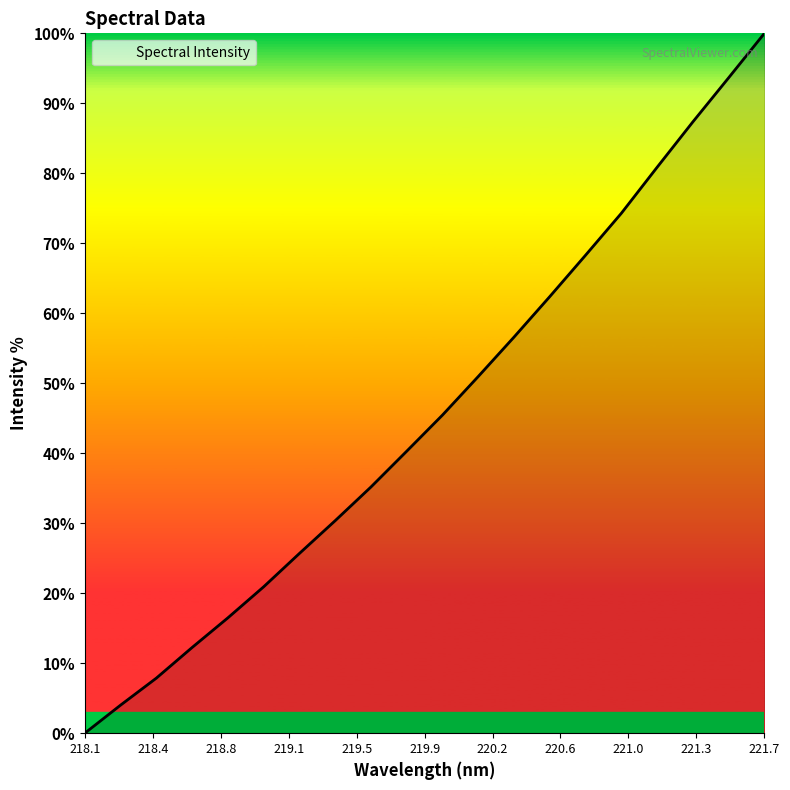

What is the maximum value shown in the chart?

100.0